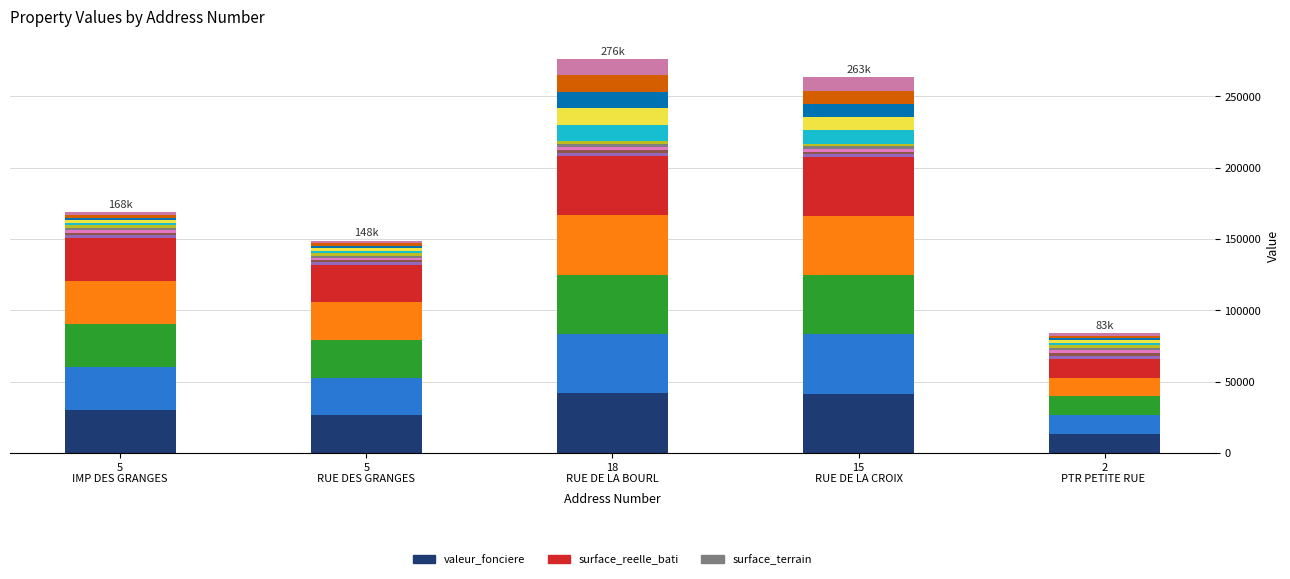

What is the highest value of the valeur_fonciere_seg0 series?

41640